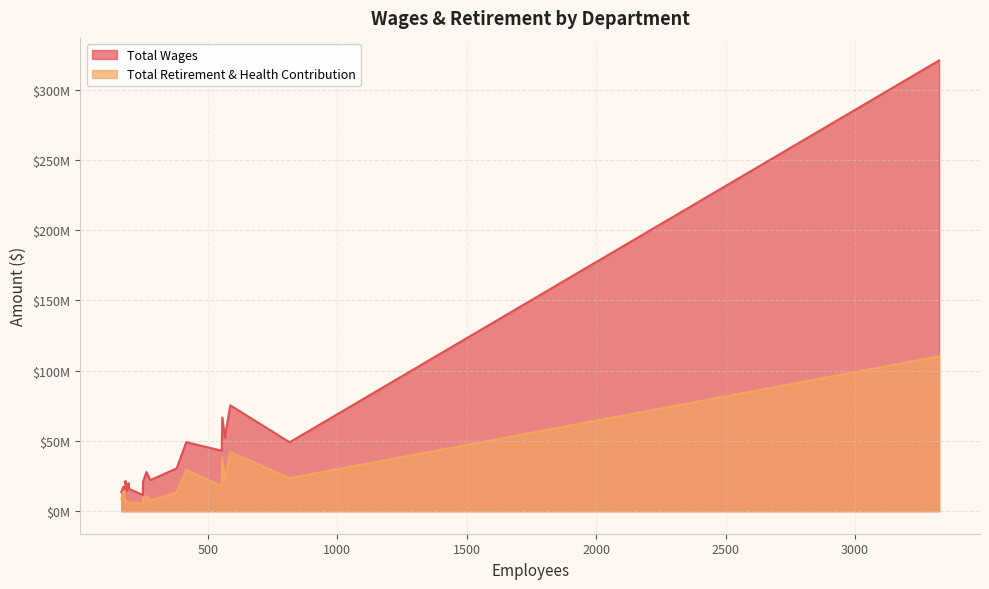

At how many categories does at least one series exceed 148147227?

1